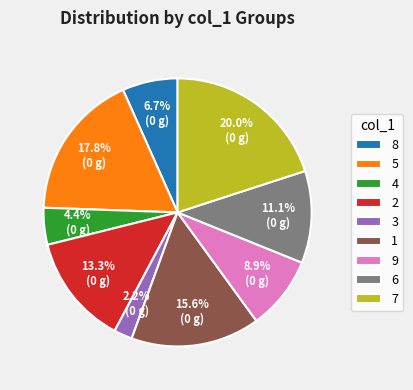

To the nearest percent, what is the average slice percentage?

11%